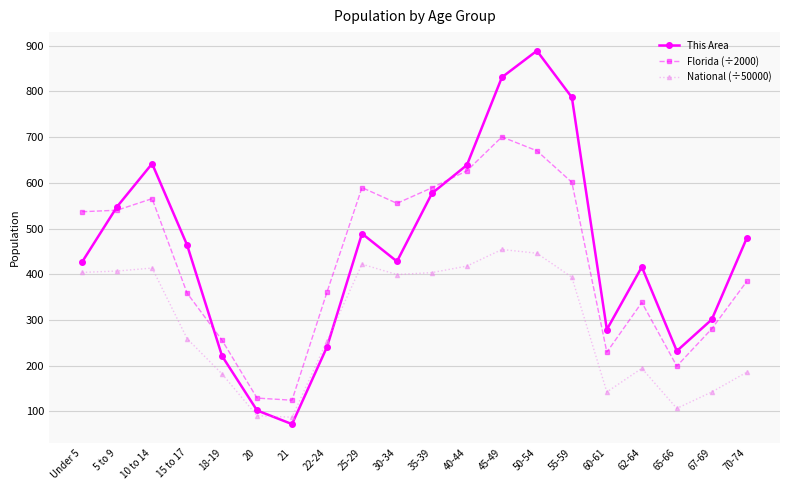

List the series in order of their peak value, lowest first.

National (÷50000), Florida (÷2000), This Area